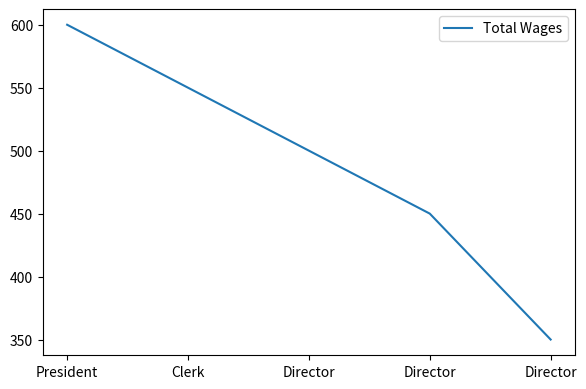

True or false: there are more than 1 points higher than both neighbors.

False